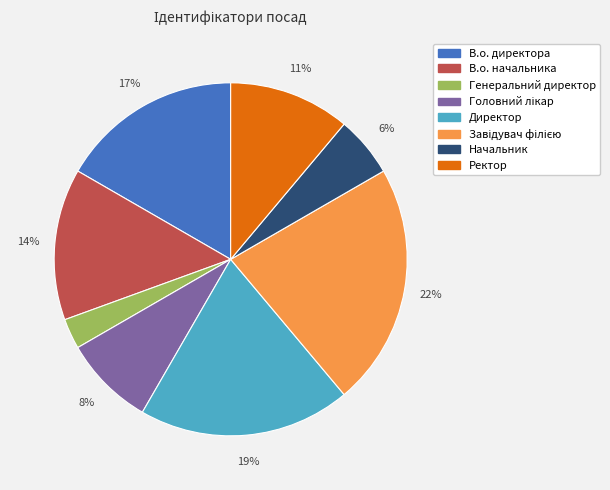

Does Директор account for over 50% of the chart?

No